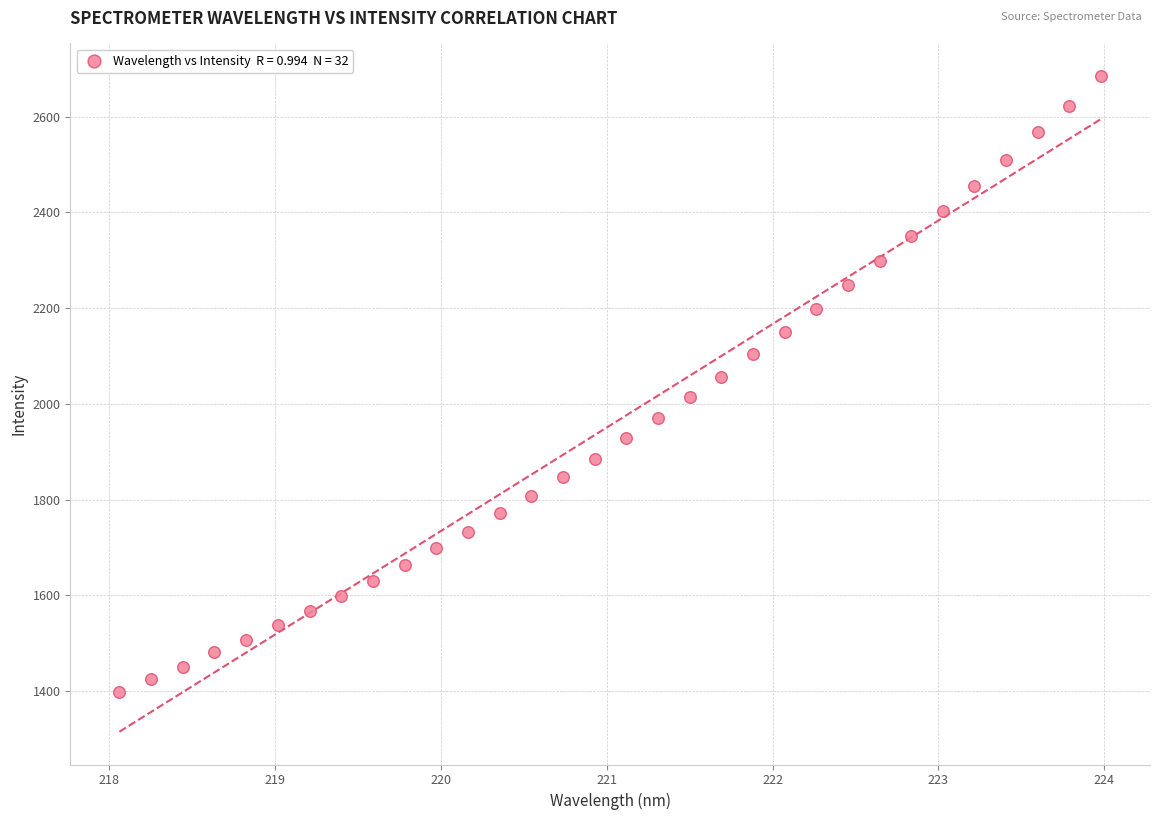

What is the range of X values (max minus min)?

5.9